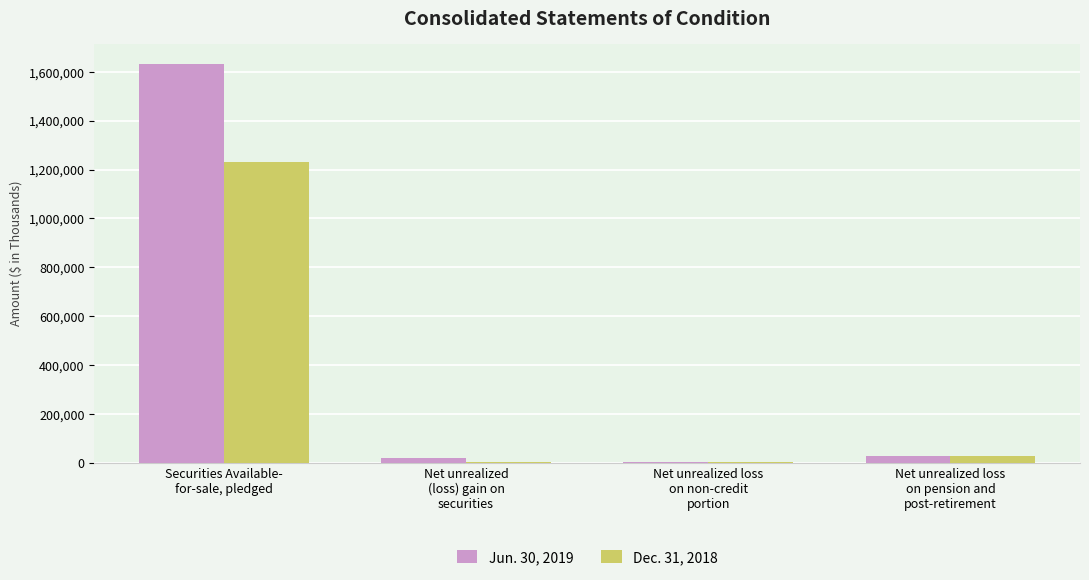

What are all the series names shown in the legend?

Jun. 30, 2019, Dec. 31, 2018